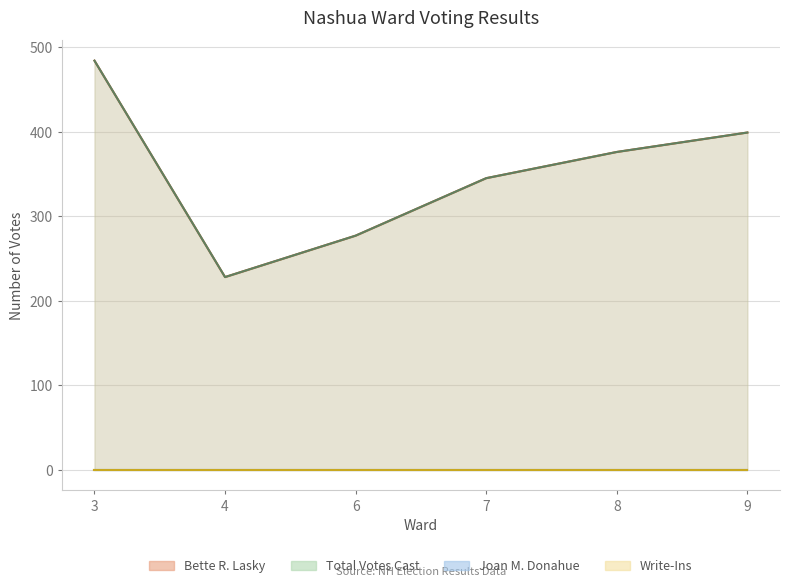

True or false: Total Votes Cast has more than 0 points higher than both neighbors.

False